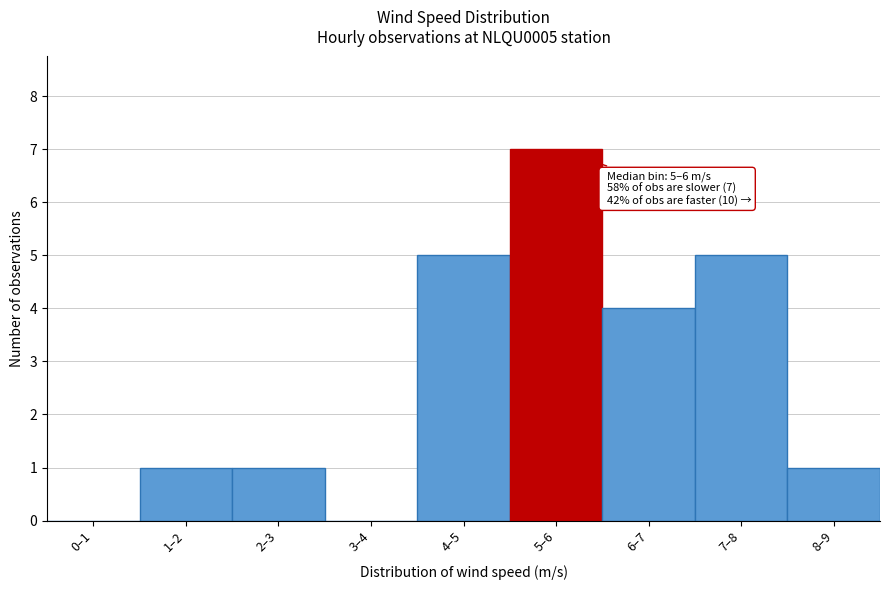

Reading right to left, transcribe all the data shown in this chart.

8–9=1	7–8=5	6–7=4	5–6=7	4–5=5	3–4=0	2–3=1	1–2=1	0–1=0